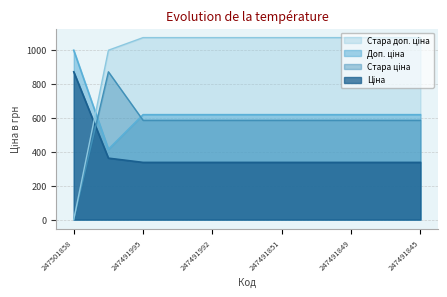

At how many categories does at least one series exceed 777?

11